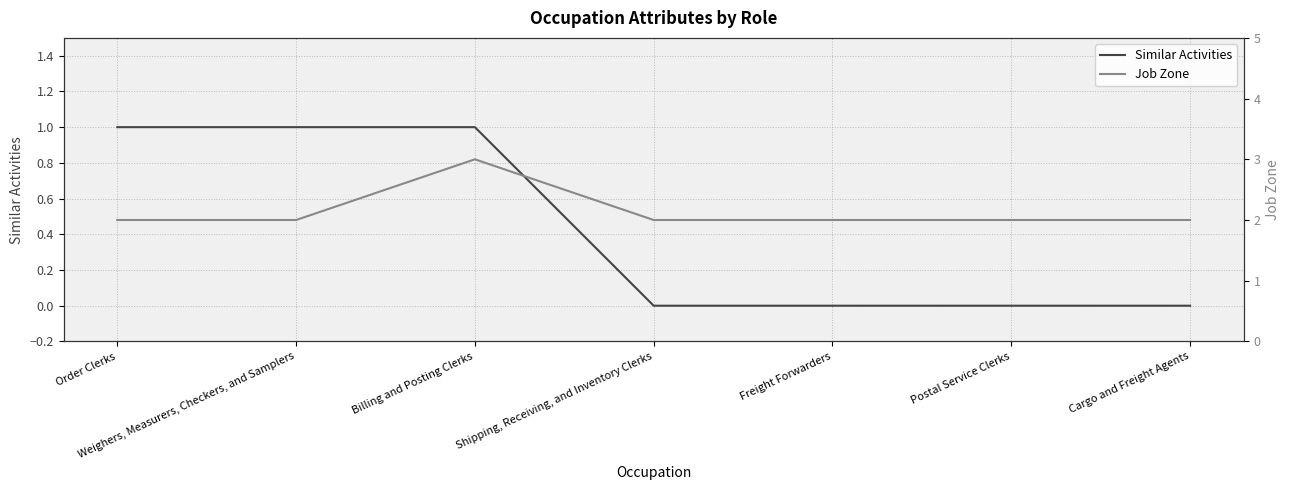

What position from the right is Order Clerks?

7